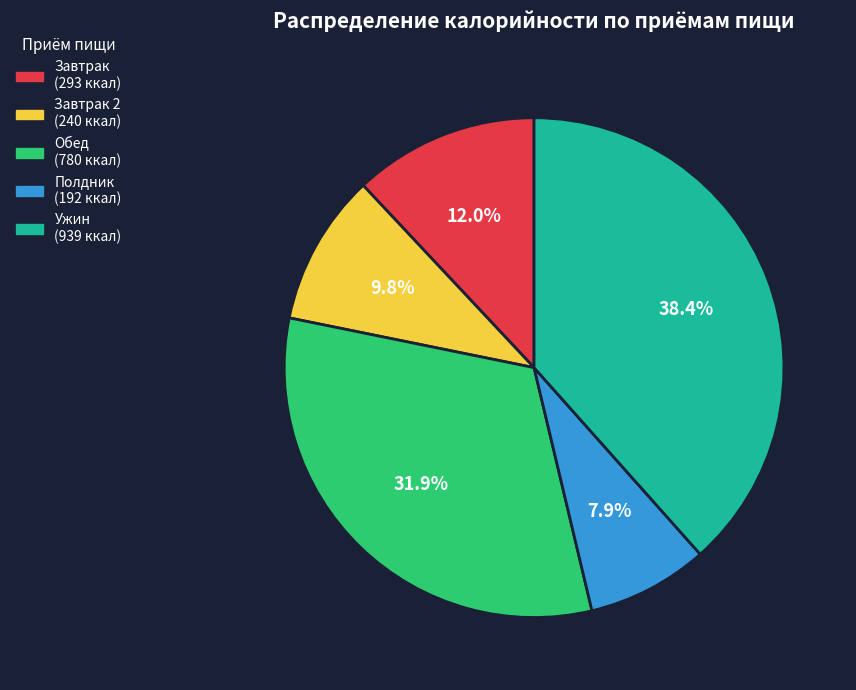

Is there a majority slice in this chart?

No